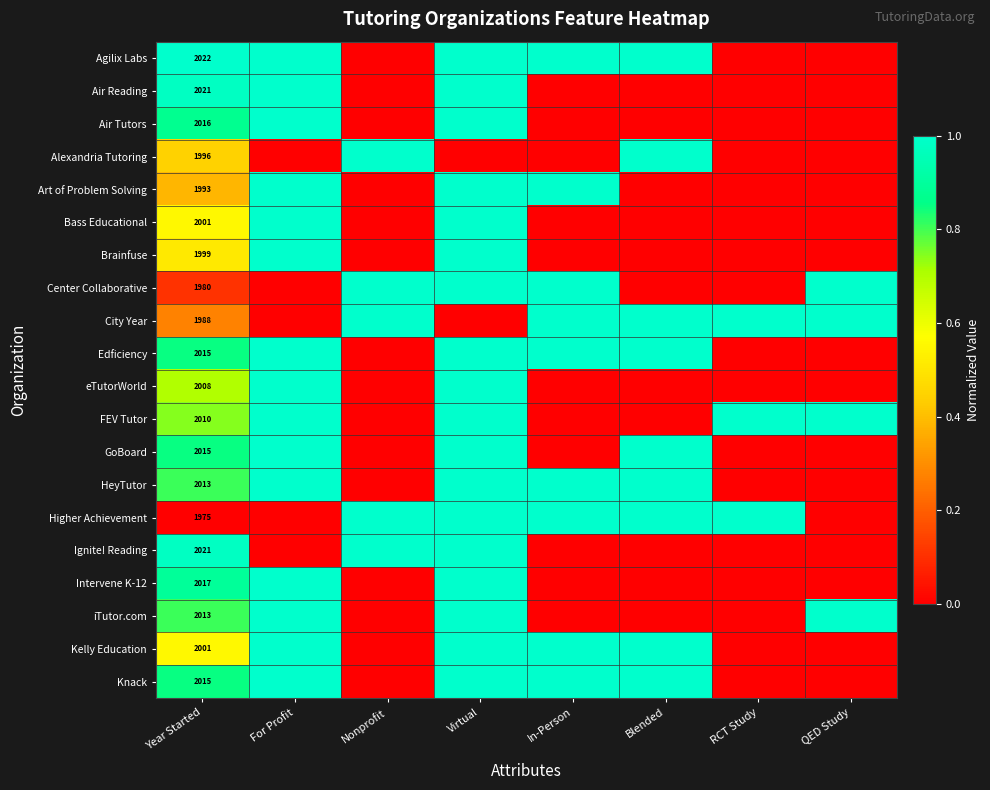

What is the spread (max minus min) of values at In-Person?

1.0